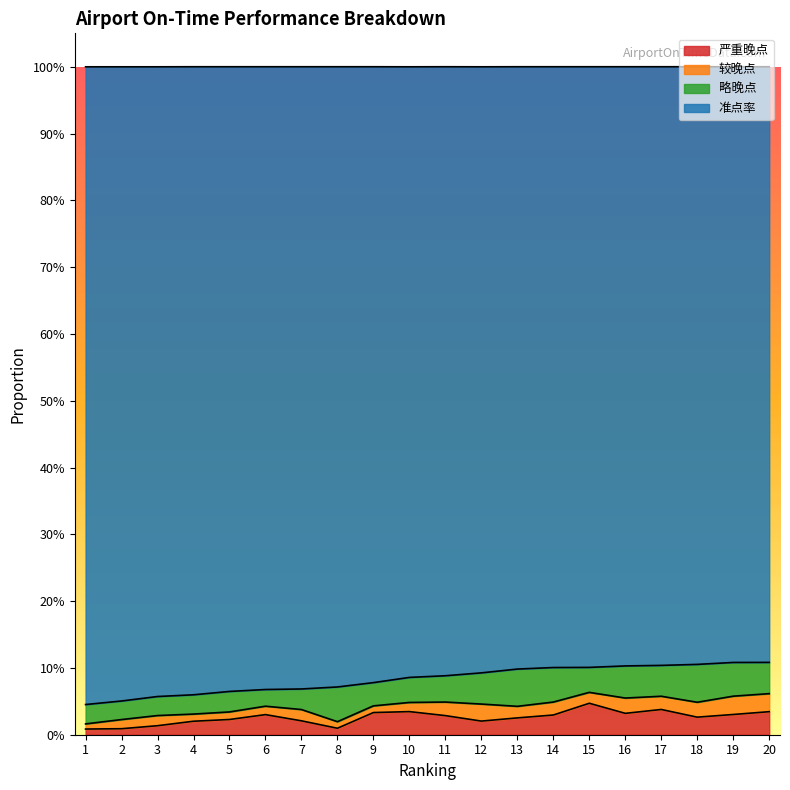

True or false: 严重晚点 and 准点率 cross at least once.

False